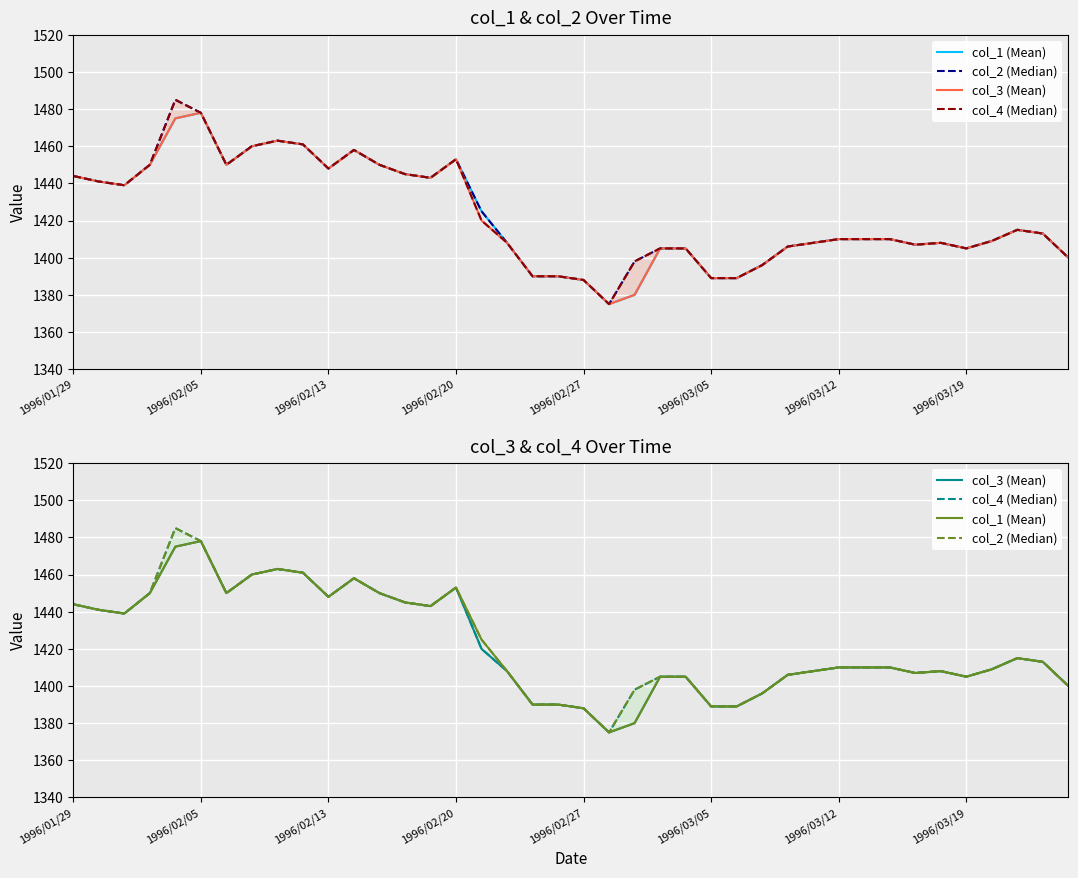

True or false: col_4 (Median) and col_2 (Median) cross at least once.

False